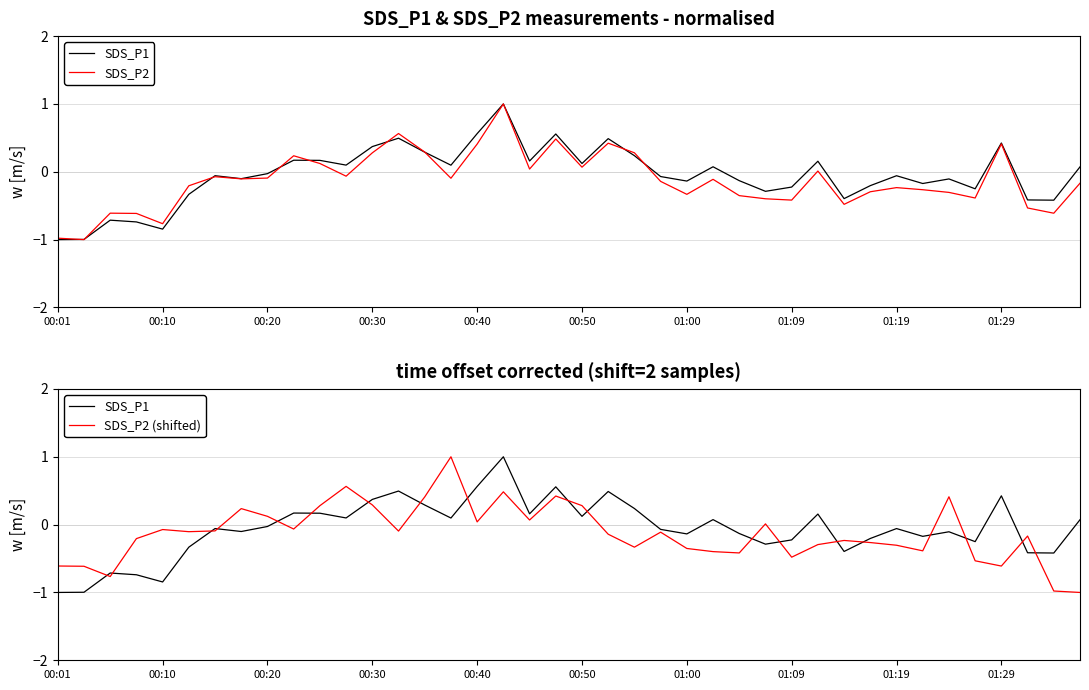

In SDS_P2, how many points are lower than both neighbors (excluding endpoints)?

12